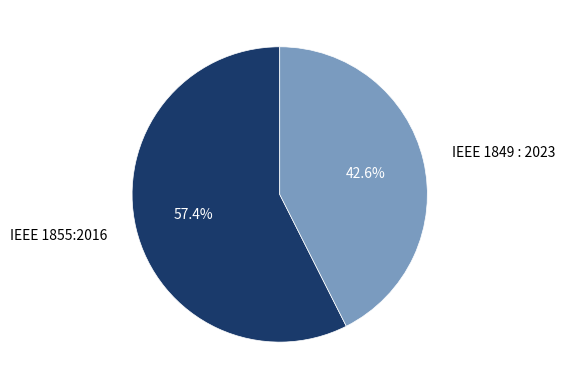

What percentage is the IEEE 1855:2016 slice, to the nearest percent?

57%